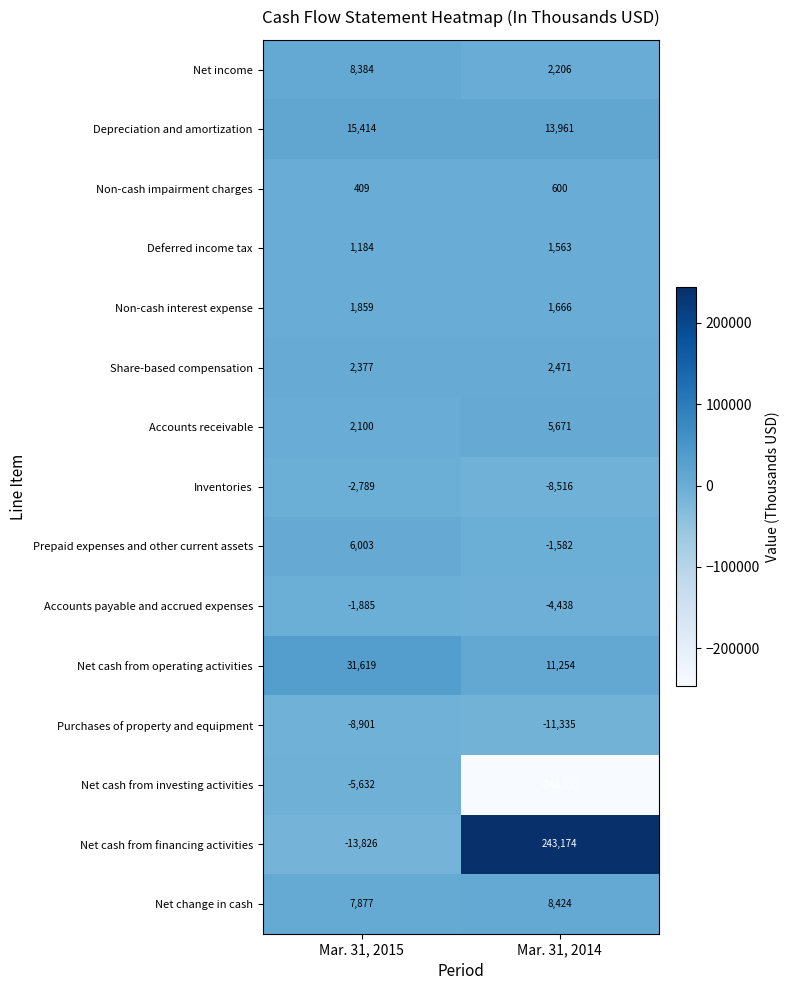

Reading left to right, transcribe all the data shown in this chart.

Net income: Mar. 31, 2015=8384	Mar. 31, 2014=2206
Depreciation and amortization: Mar. 31, 2015=15414	Mar. 31, 2014=13961
Non-cash impairment charges: Mar. 31, 2015=409	Mar. 31, 2014=600
Deferred income tax: Mar. 31, 2015=1184	Mar. 31, 2014=1563
Non-cash interest expense: Mar. 31, 2015=1859	Mar. 31, 2014=1666
Share-based compensation: Mar. 31, 2015=2377	Mar. 31, 2014=2471
Accounts receivable: Mar. 31, 2015=2100	Mar. 31, 2014=5671
Inventories: Mar. 31, 2015=-2789	Mar. 31, 2014=-8516
Prepaid expenses and other current assets: Mar. 31, 2015=6003	Mar. 31, 2014=-1582
Accounts payable and accrued expenses: Mar. 31, 2015=-1885	Mar. 31, 2014=-4438
Net cash from operating activities: Mar. 31, 2015=31619	Mar. 31, 2014=11254
Purchases of property and equipment: Mar. 31, 2015=-8901	Mar. 31, 2014=-11335
Net cash from investing activities: Mar. 31, 2015=-5632	Mar. 31, 2014=-246335
Net cash from financing activities: Mar. 31, 2015=-13826	Mar. 31, 2014=243174
Net change in cash: Mar. 31, 2015=7877	Mar. 31, 2014=8424